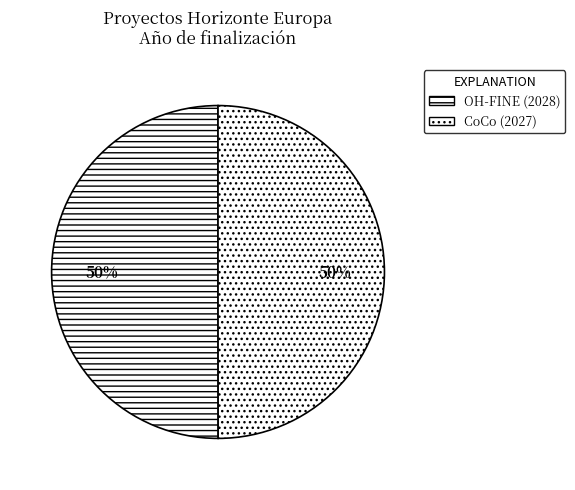

True or false: OH-FINE (2028) accounts for 40% of the total.

False